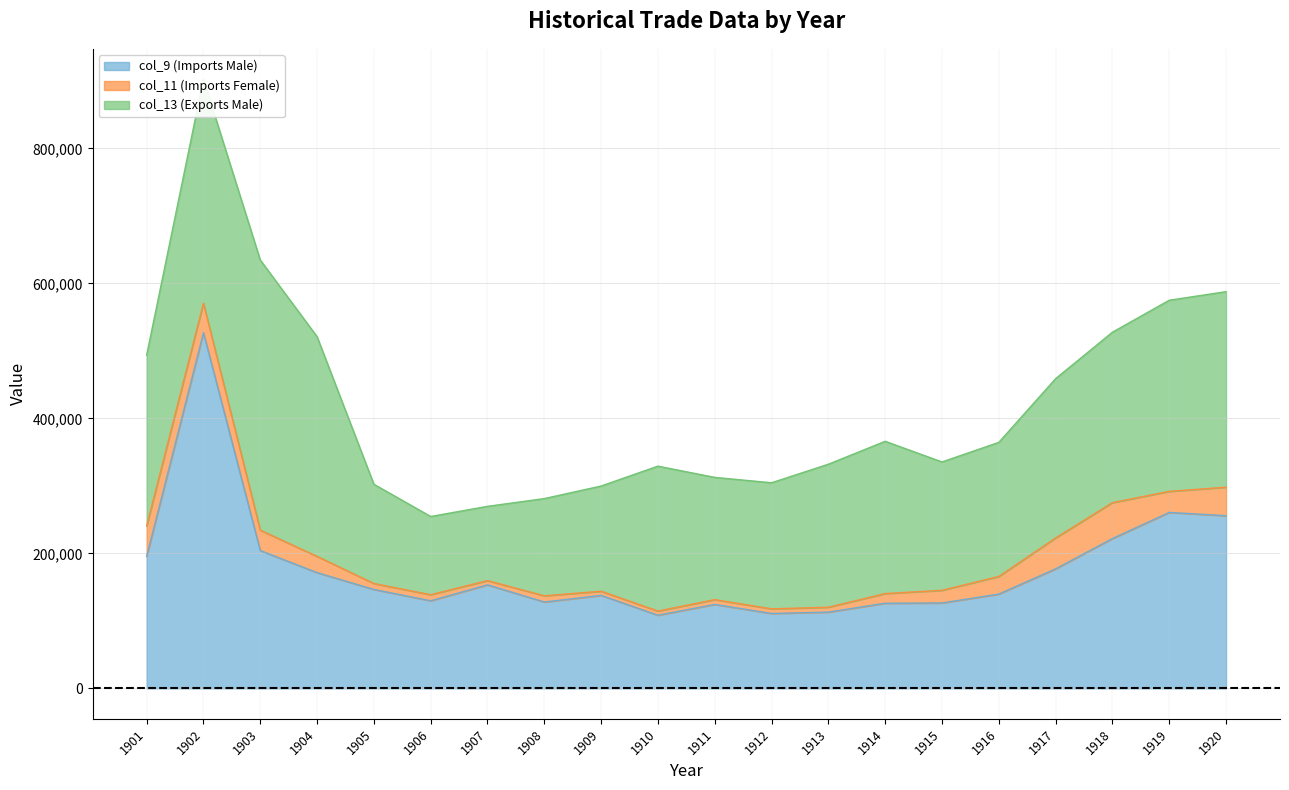

What is the maximum value for col_13 (Exports Male)?

400314